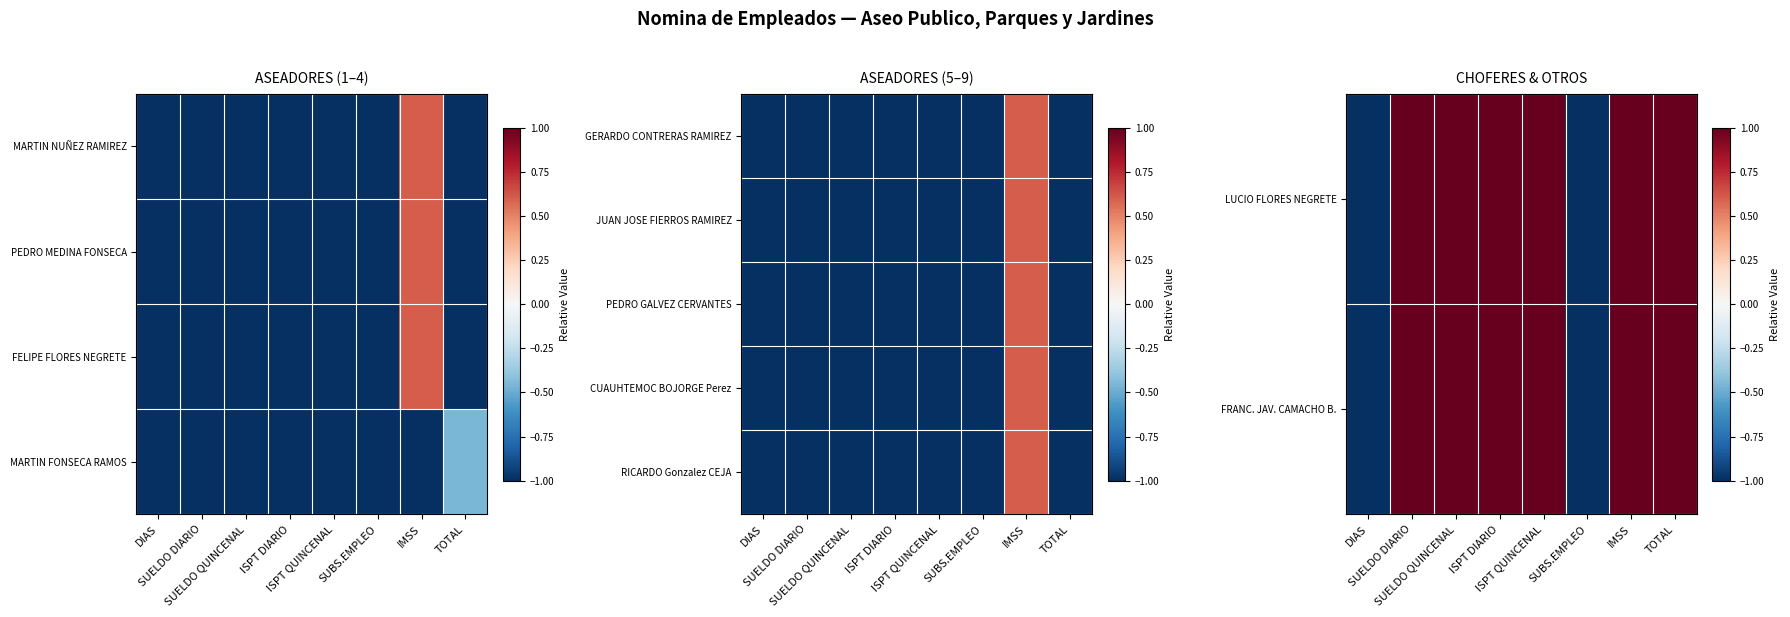

Is it true that LUCIO FLORES NEGRETE equals 0.7 at ISPT DIARIO?

False